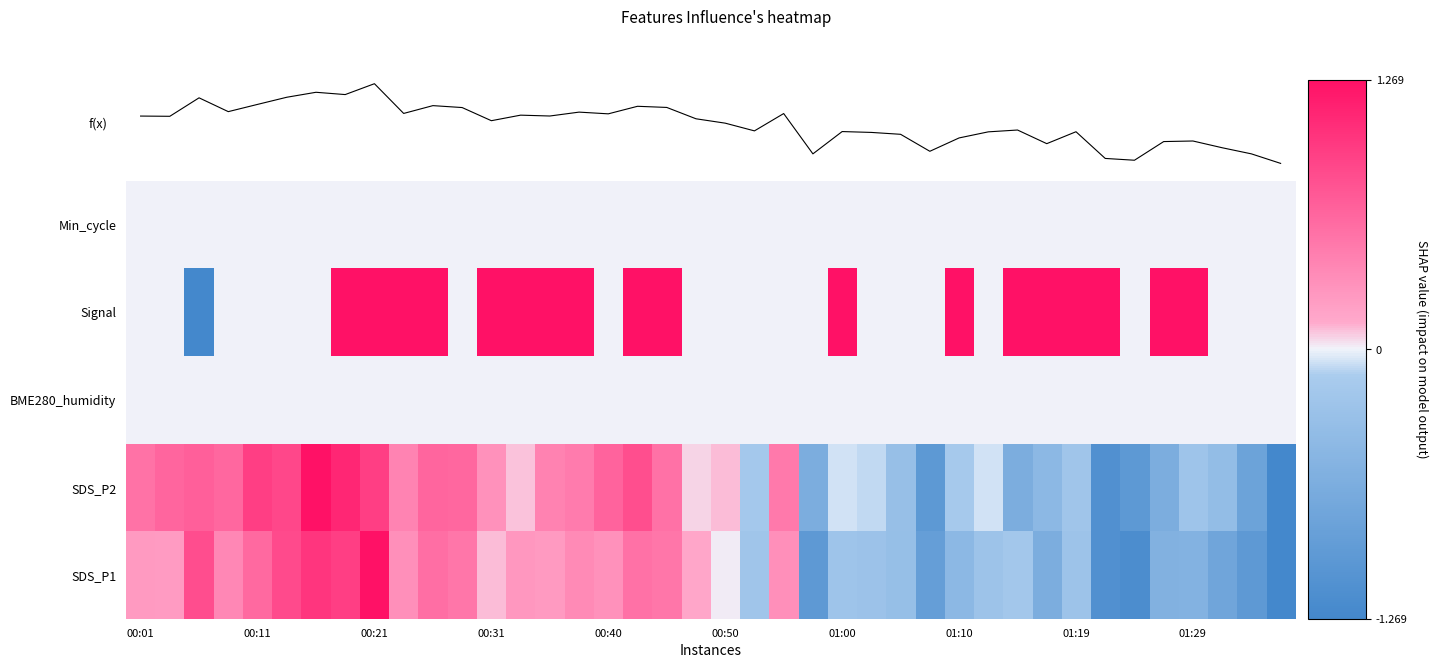

Which category has the highest value across all series?

00:21